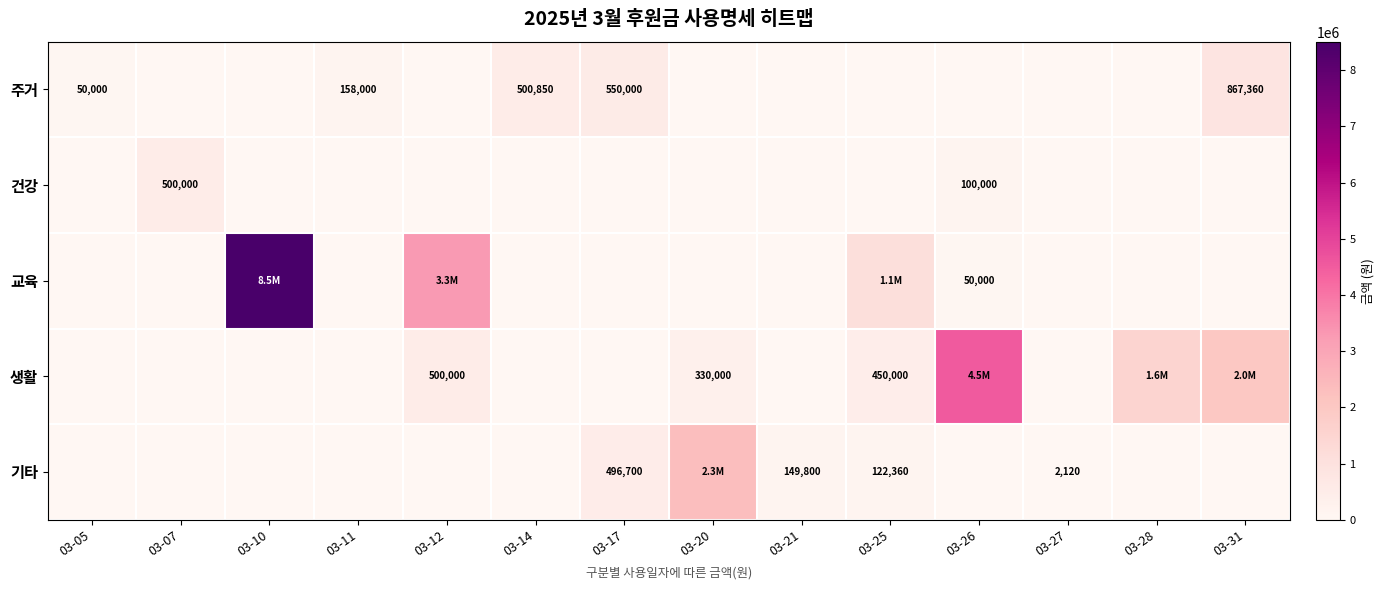

Is it true that 기타 equals 496700 at 03-17?

True